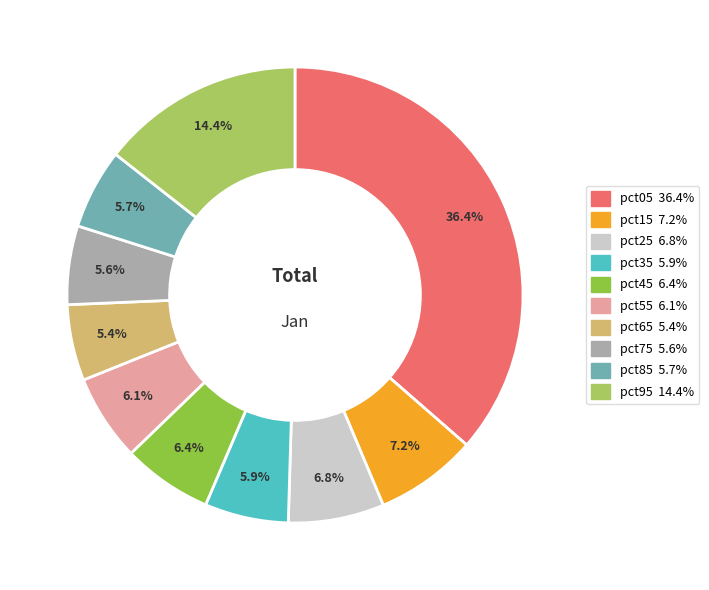

Which slice is the smallest?

pct65